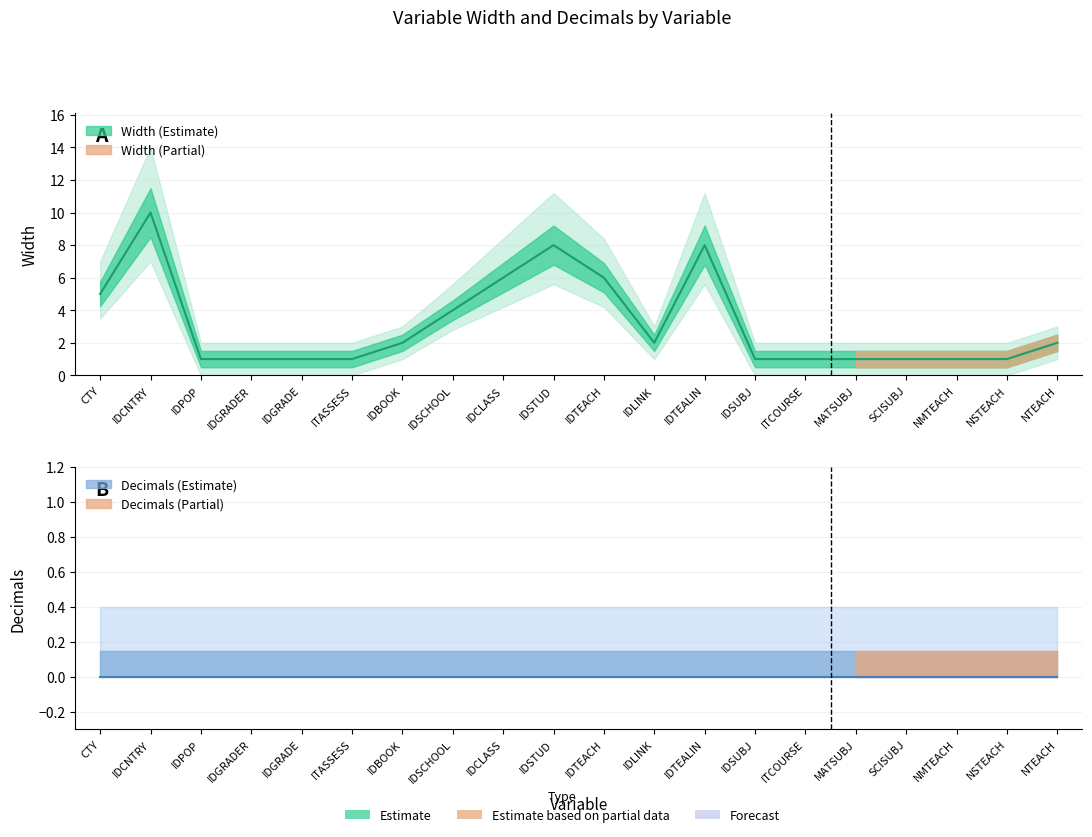

Between IDGRADER and IDCLASS, which is larger?

IDCLASS